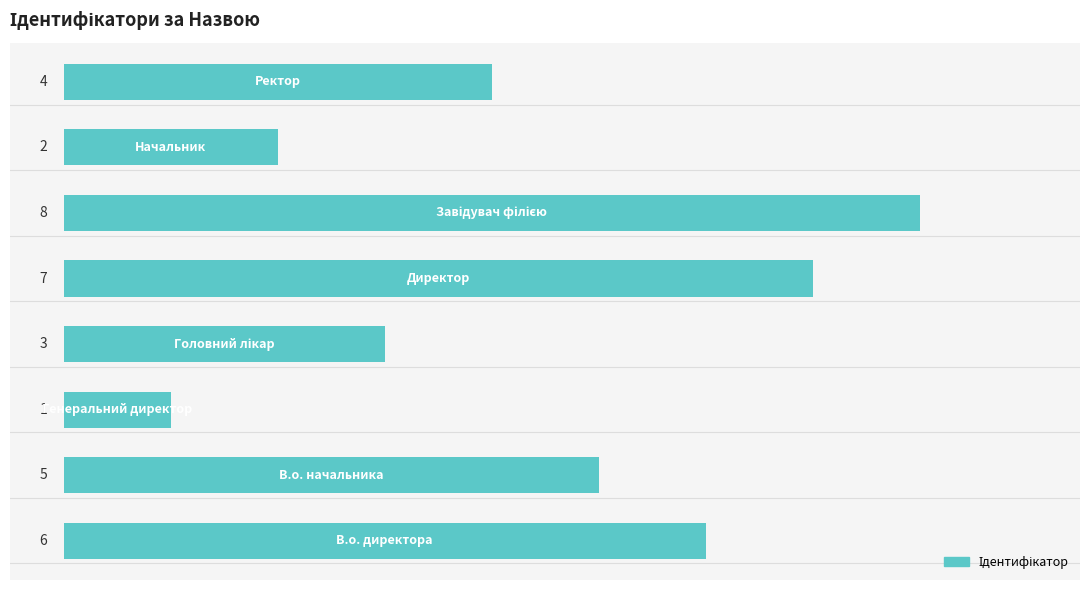

Count the values in the range 3 to 7.

5